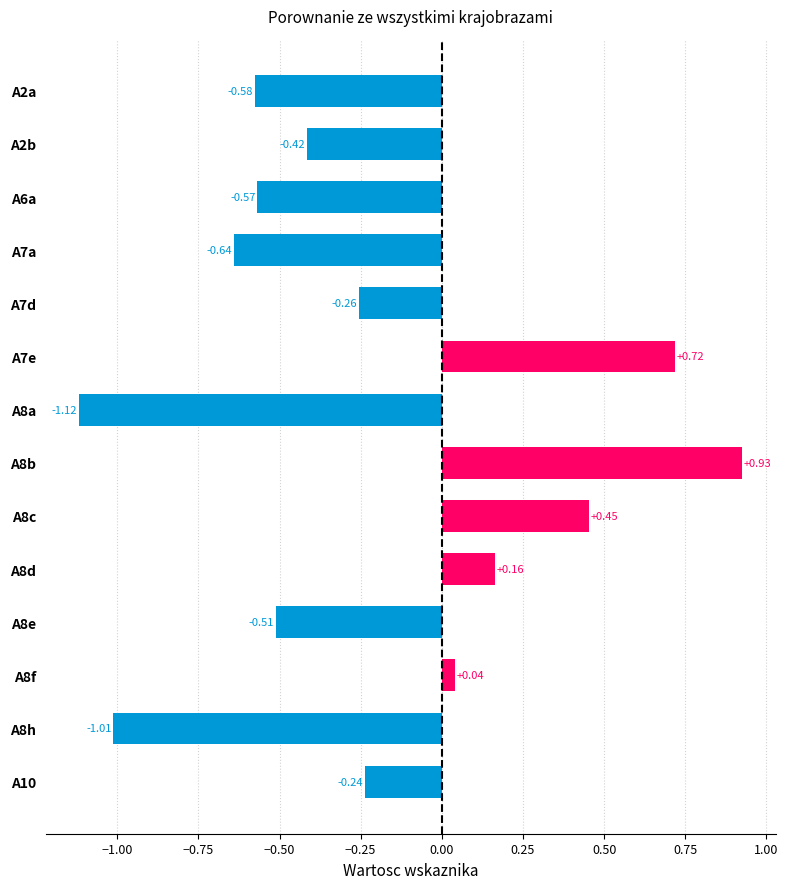

Rank the categories by value from lowest to highest.

A8a, A8h, A7a, A2a, A6a, A8e, A2b, A7d, A10, A8f, A8d, A8c, A7e, A8b